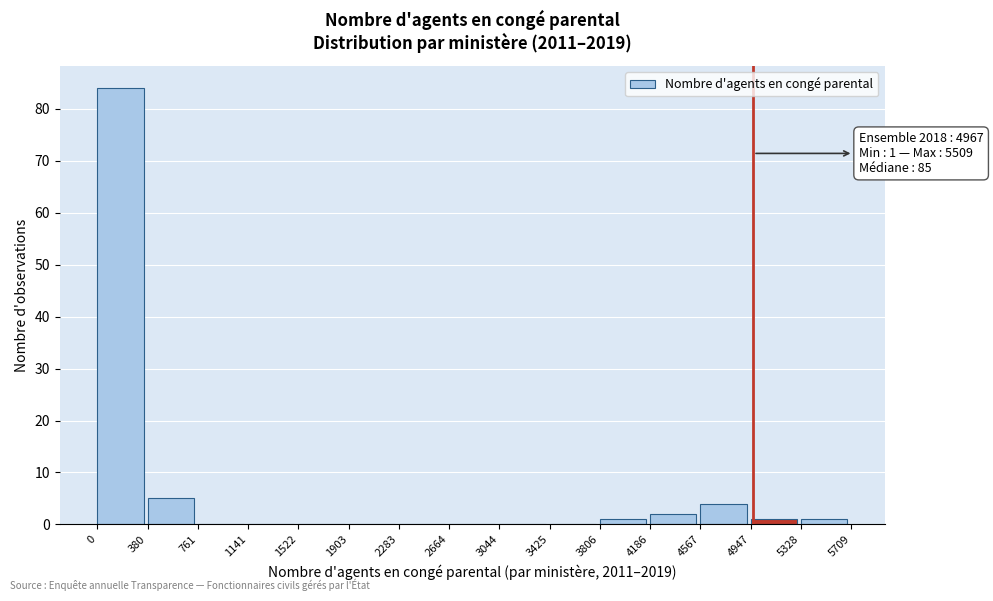

Which range on the x-axis has the tallest bar?

0 to 380